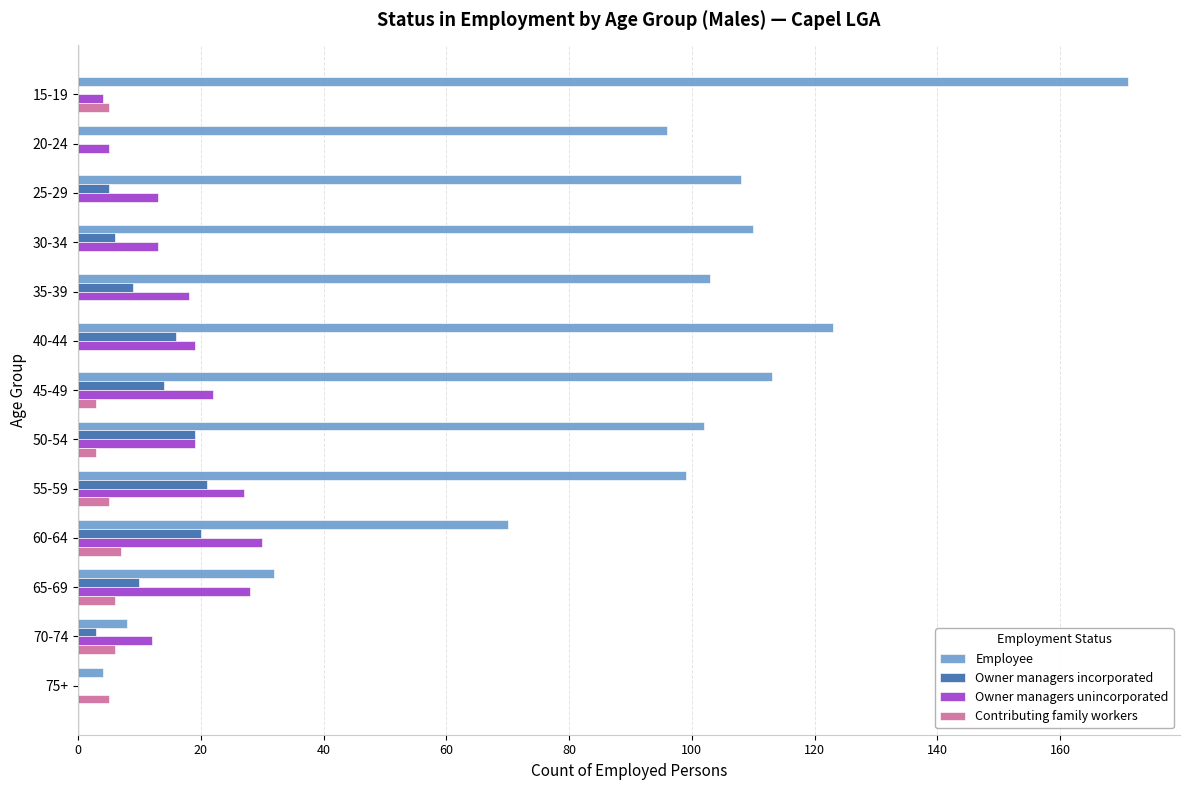

At which category does the chart reach its peak across all series?

15-19